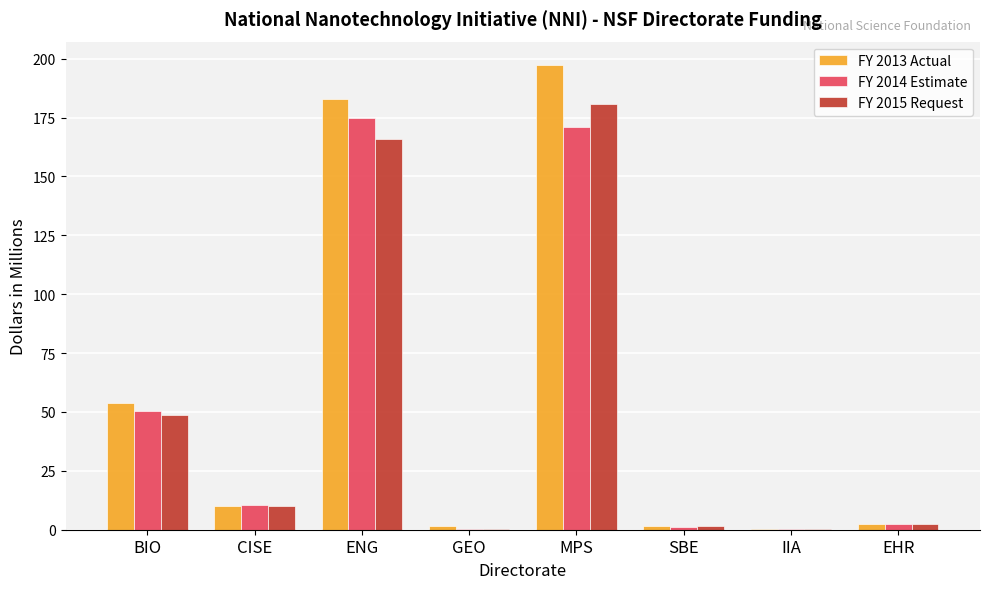

What is the sum of the FY 2013 Actual values at MPS and GEO?

198.9